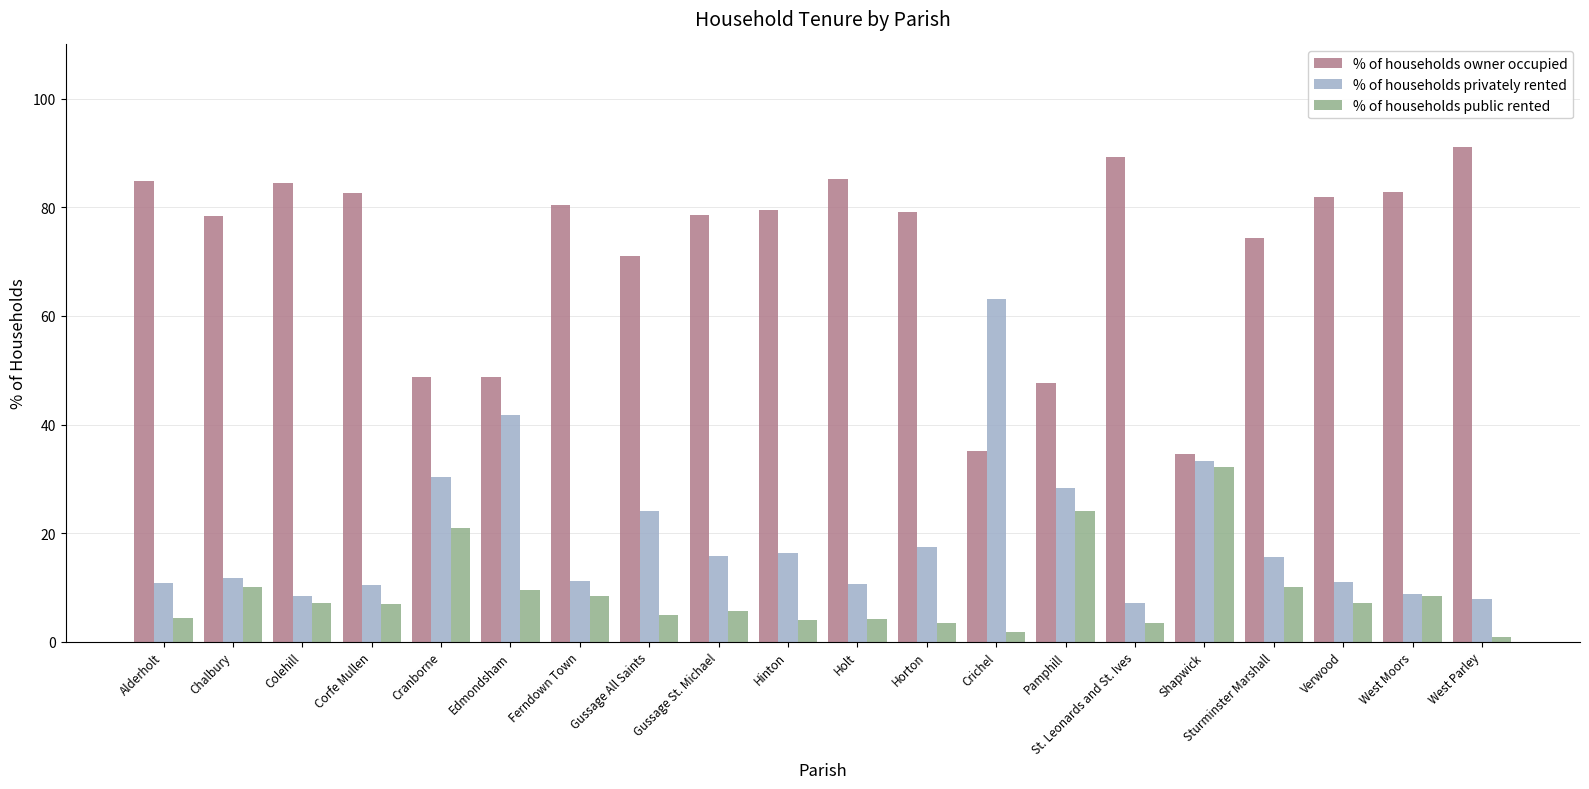

Which category has the highest value in the % of households public rented series?

Shapwick